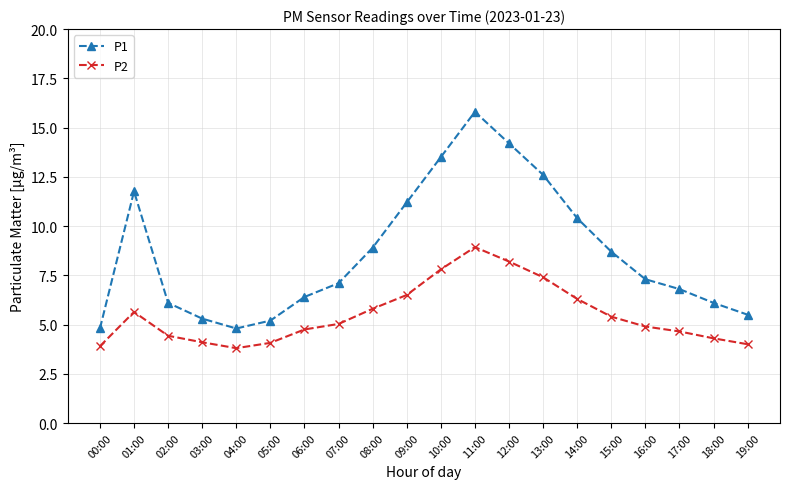

Where is the first local maximum for P2?

01:00